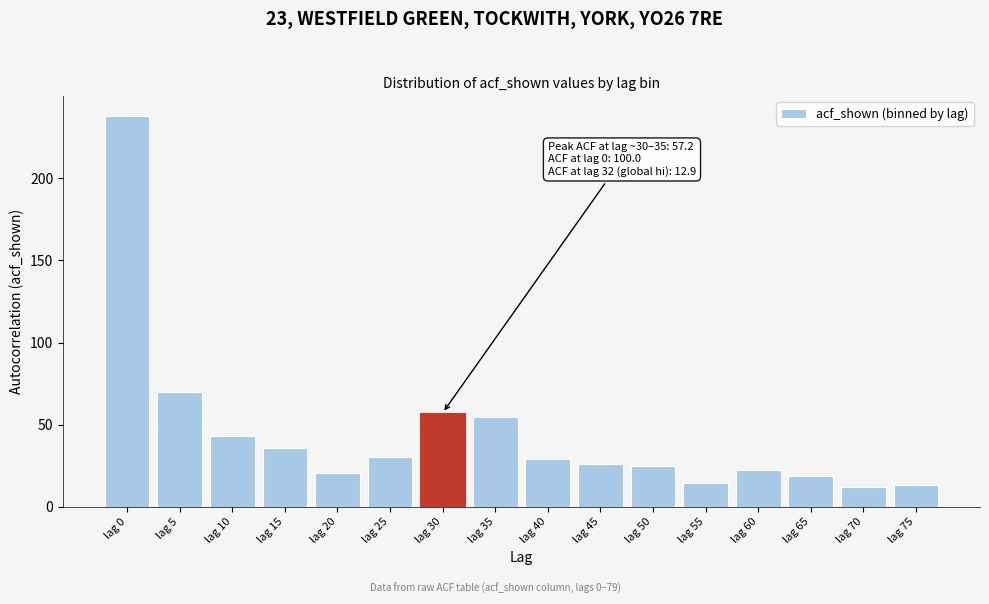

What is the difference between the values at lag 55 and lag 25?

15.4